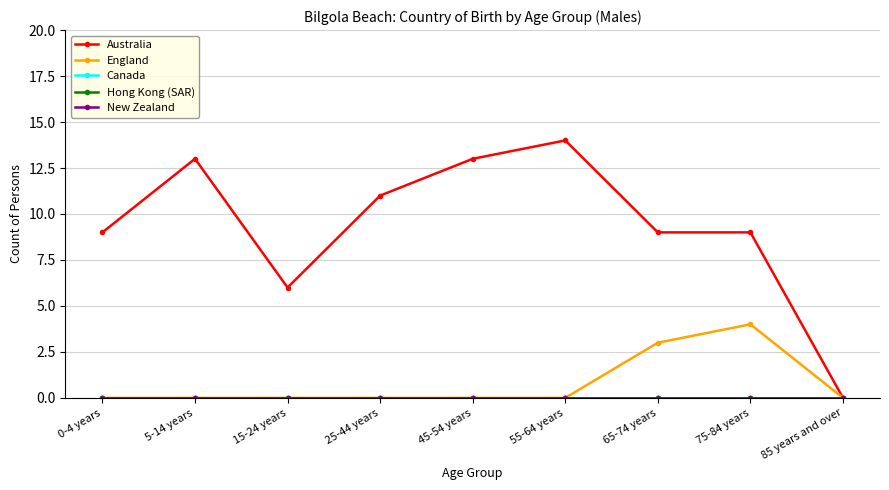

Does the chart have visible grid lines?

Yes